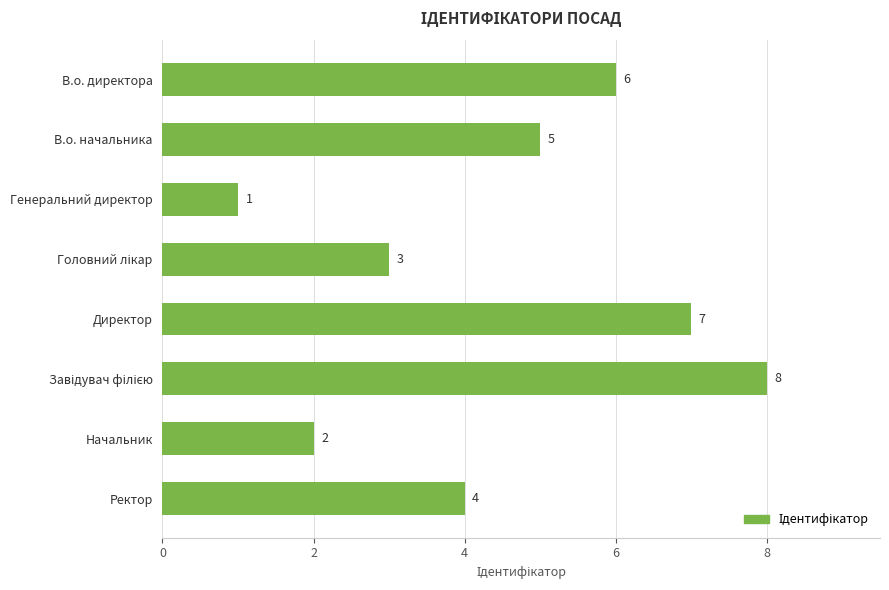

What is the value of the 1st bar from the top?

6